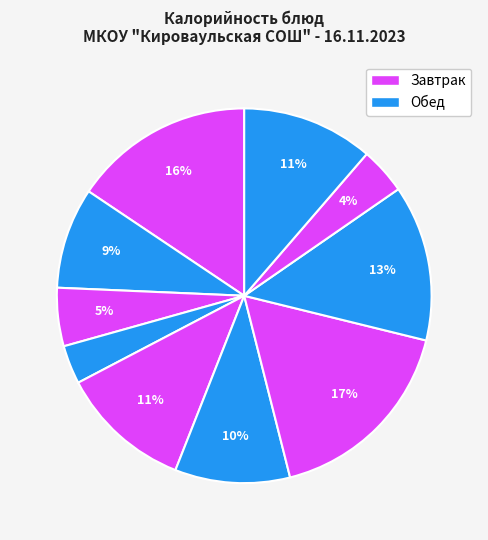

Is there a majority slice in this chart?

No